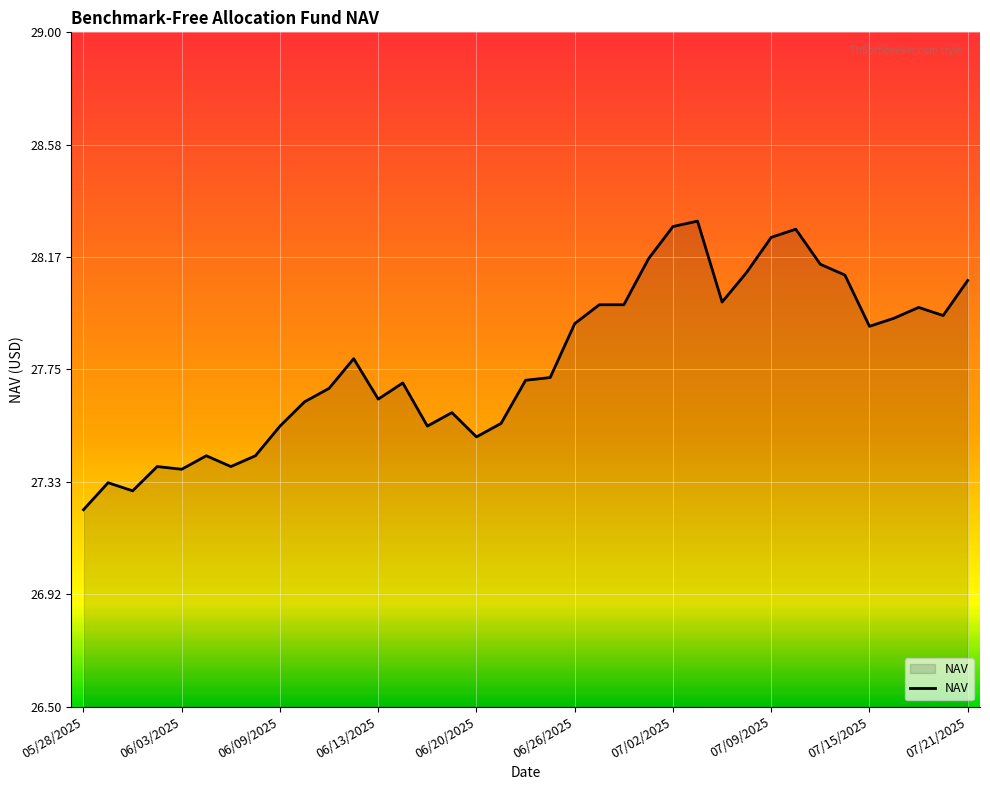

What is the difference between the maximum and minimum values?

1.1